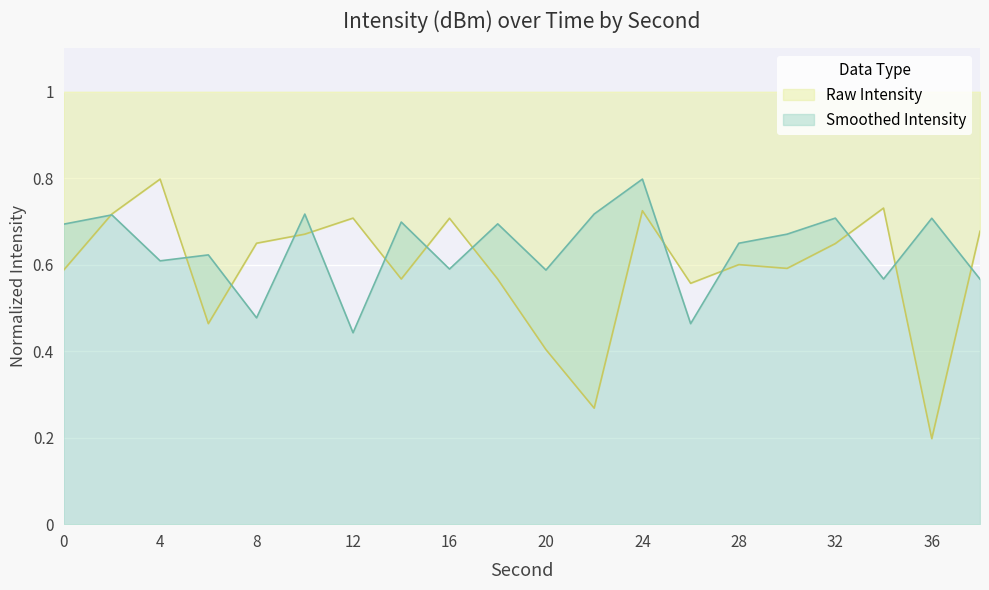

Rank the series by their maximum value, from lowest to highest.

intensity(dBm), intensity_smooth